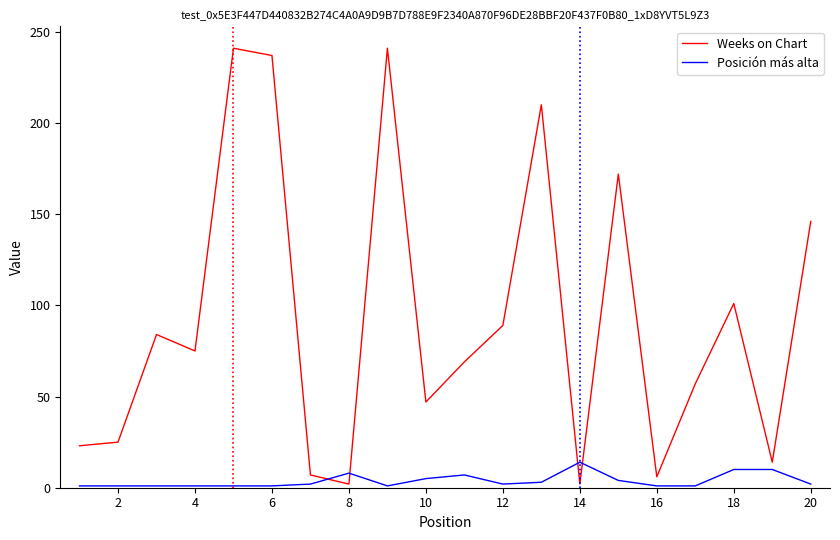

Which series ends up on top after the final intersection of Weeks on Chart and Posición más alta?

Weeks on Chart